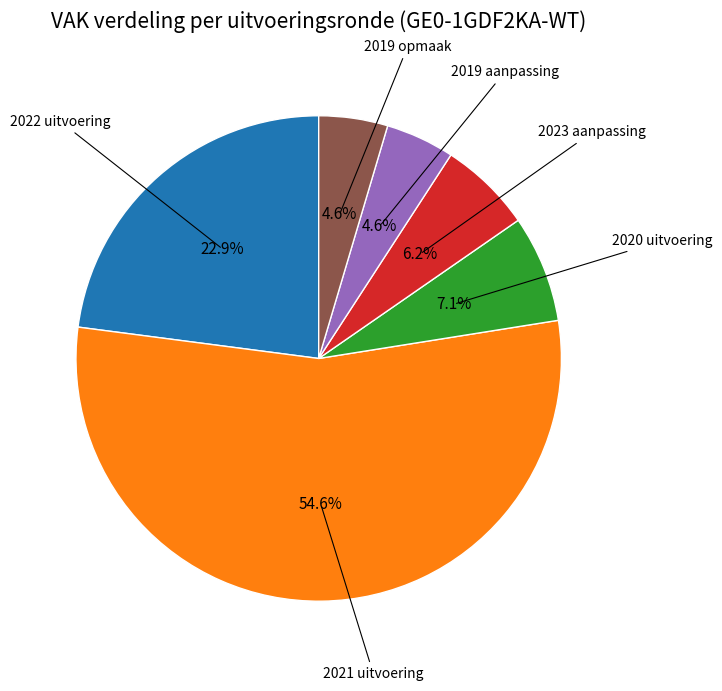

Is there any slice that represents more than half of the pie?

Yes